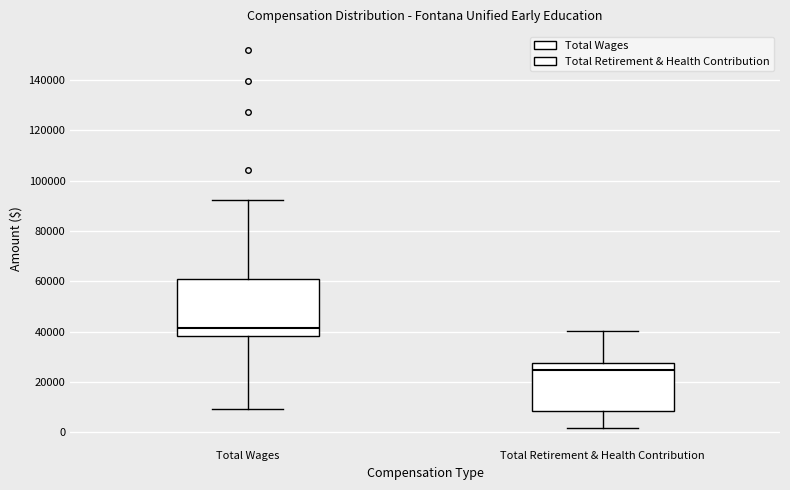

Which box has the highest median line?

Total Wages